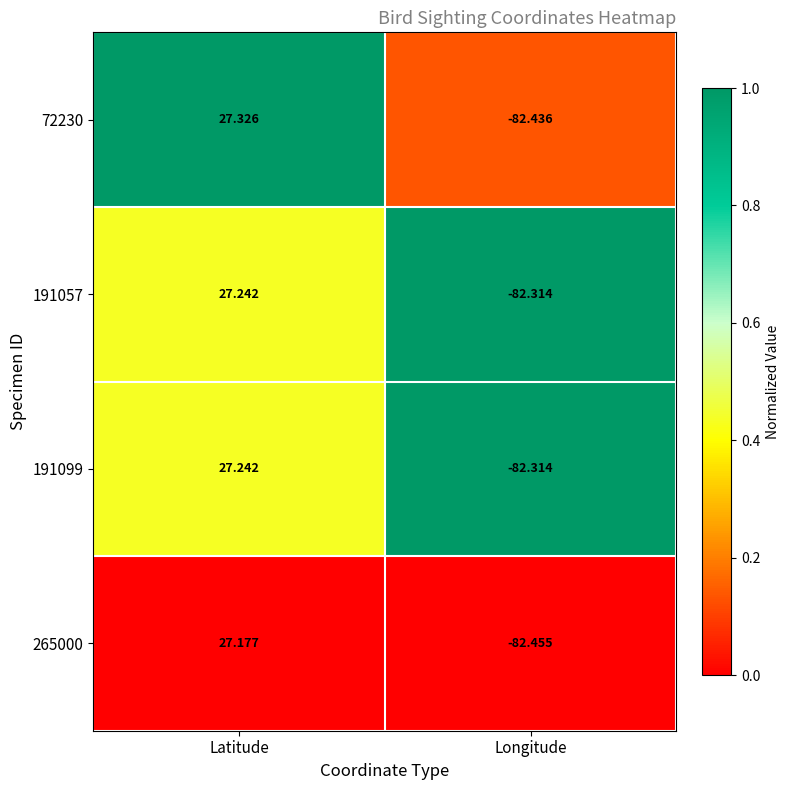

How many data points does each series have?

2